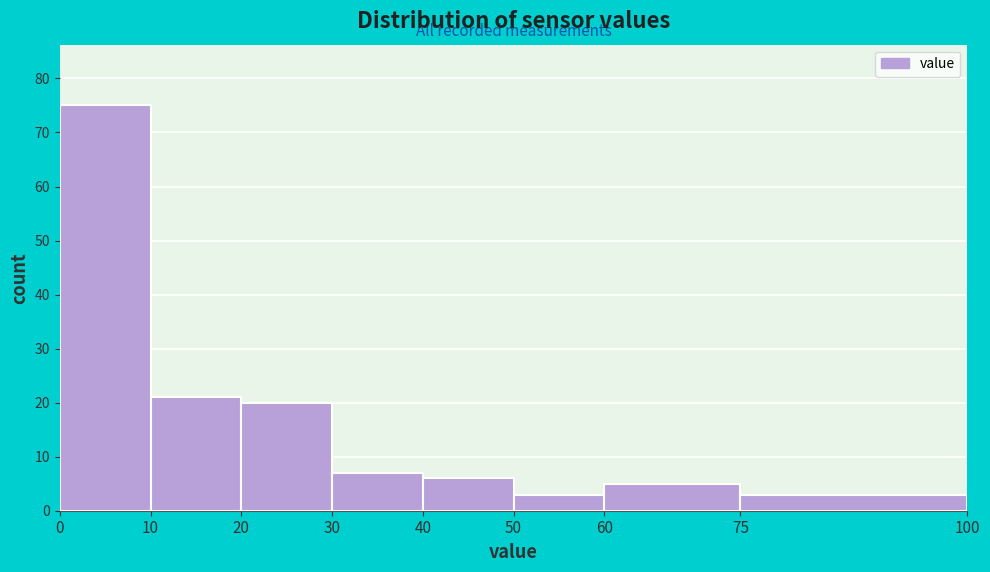

What is the height of the bar covering 50 to 60 on the x-axis? The values are not printed on the chart, so give them approximately, as read against the axis.

3